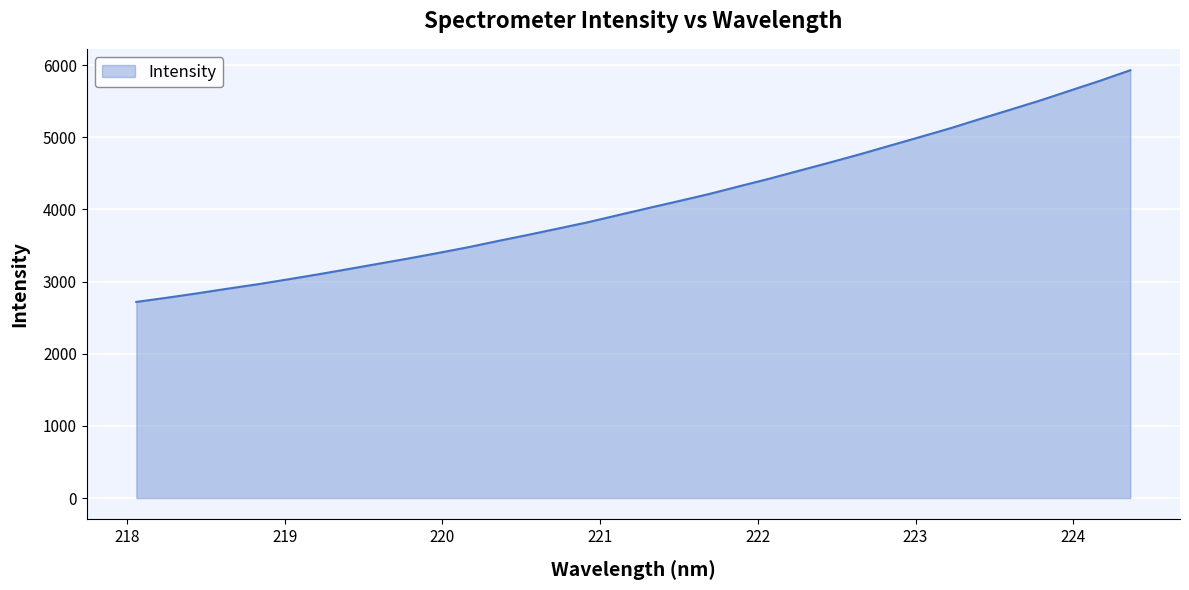

What is the greatest value displayed?

5929.7